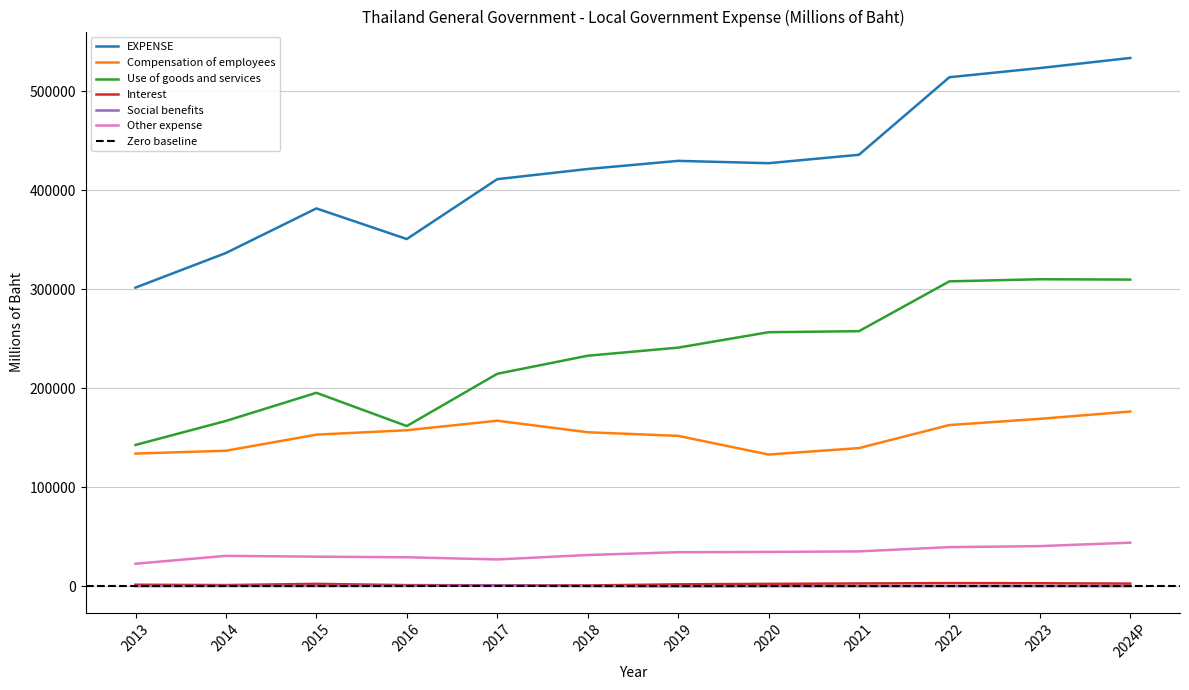

What is the difference between the Use of goods and services values at 2020 and 2021?

1046.8